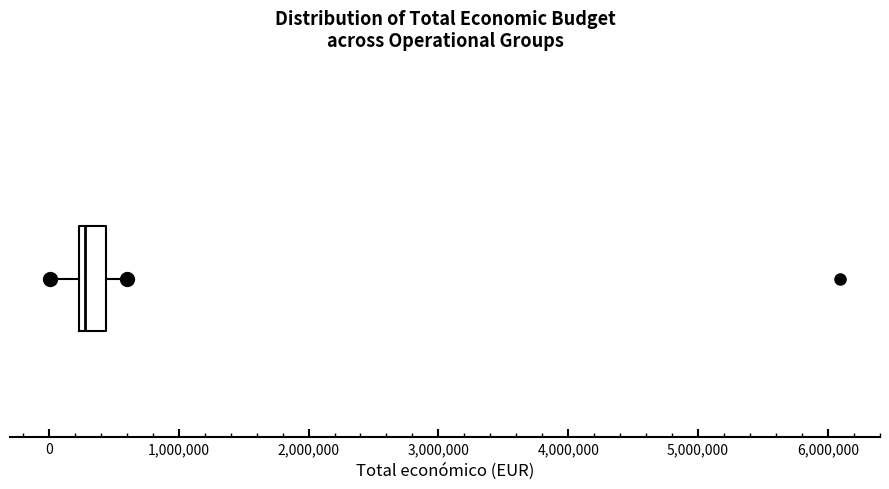

Transcribe this box plot: give where the median line is, the range the box spans, and where the two whiskers end, as read against the x-axis. The values are not printed on the chart, so give them approximately, as read against the axis.

median 300000, box 200000 to 400000, whiskers 0 to 600000